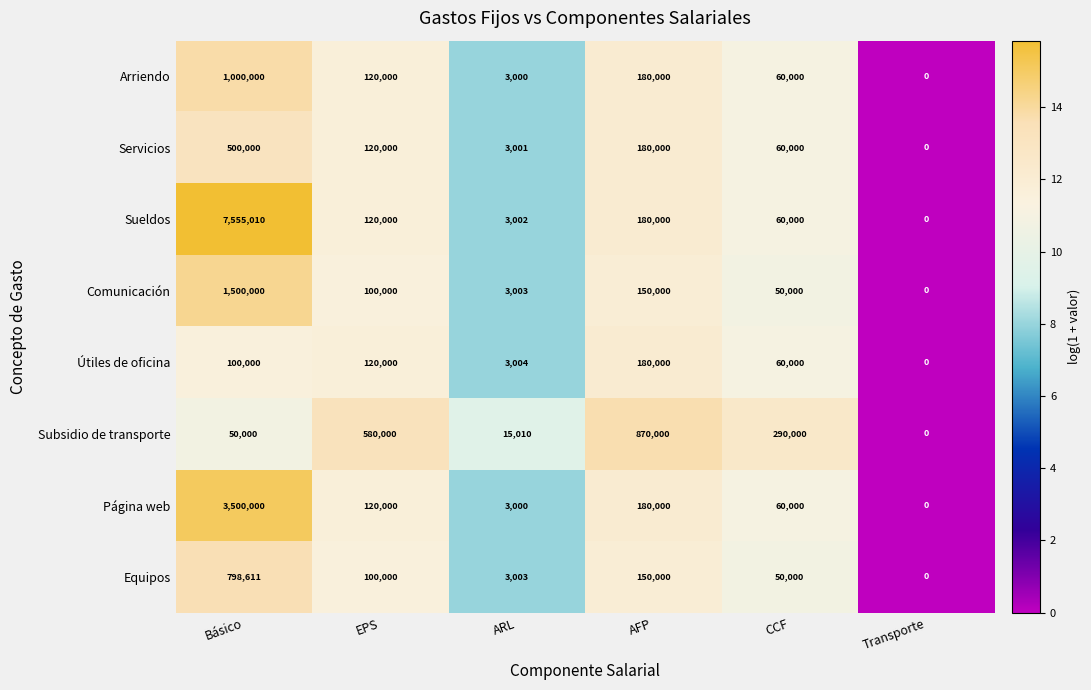

What value does the Página web series have at AFP?

180000